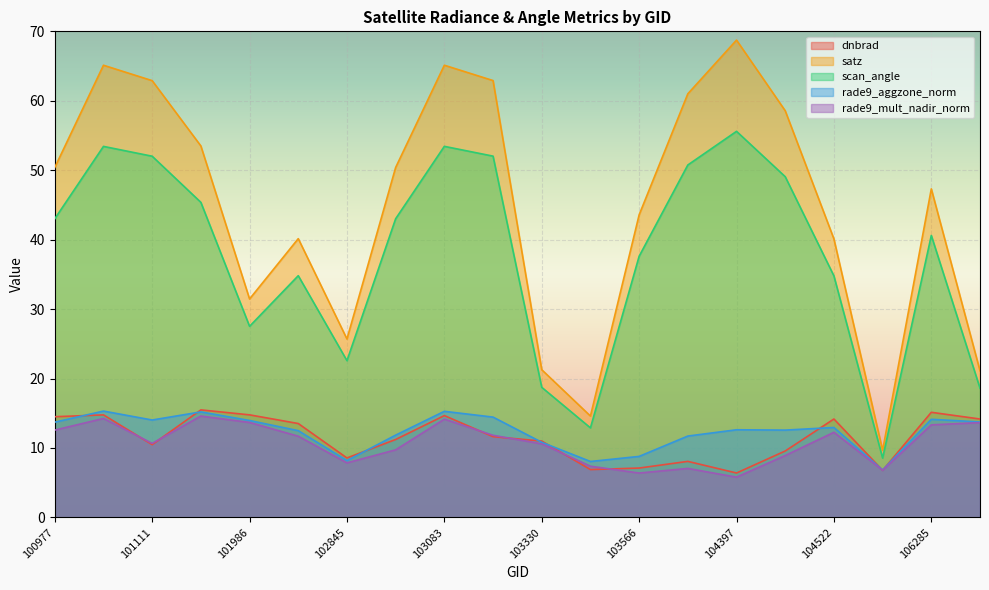

What is the sum of all scan_angle values?

754.4